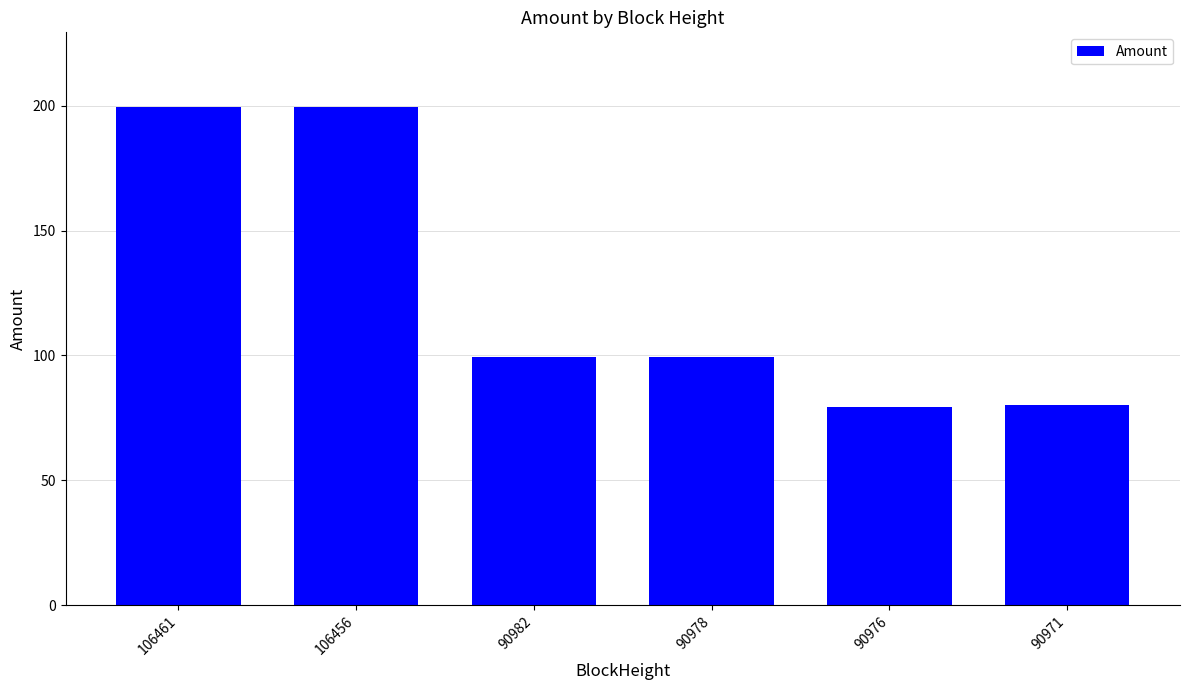

How many data points are above 99?

4